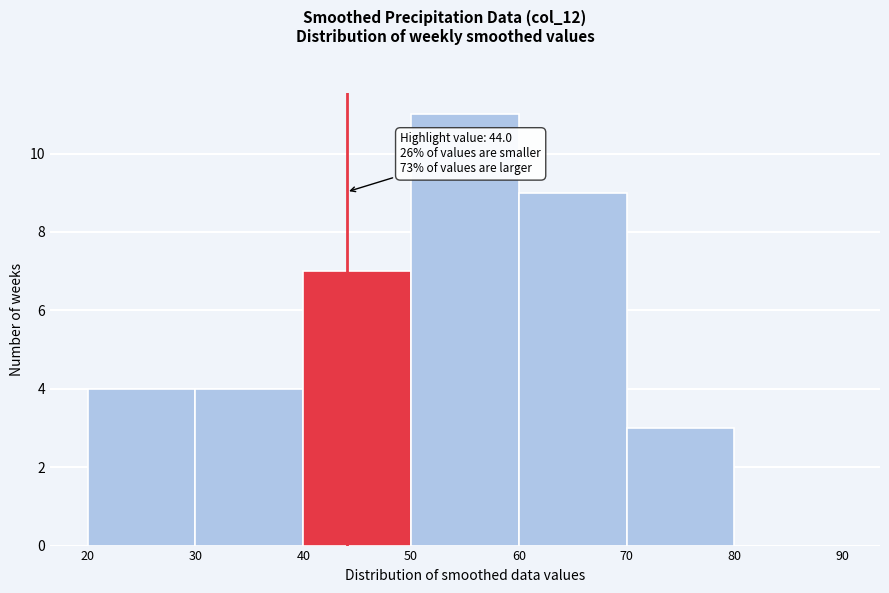

Which range on the x-axis has the tallest bar?

50 to 60